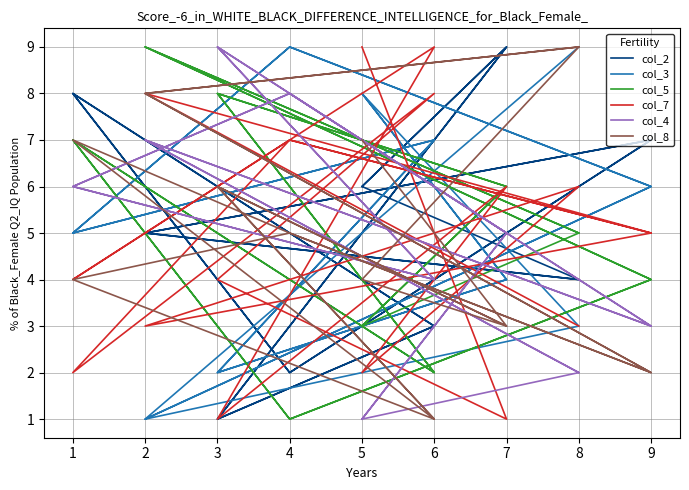

What is the difference between the maximum and second lowest values in the col_8 series?

8